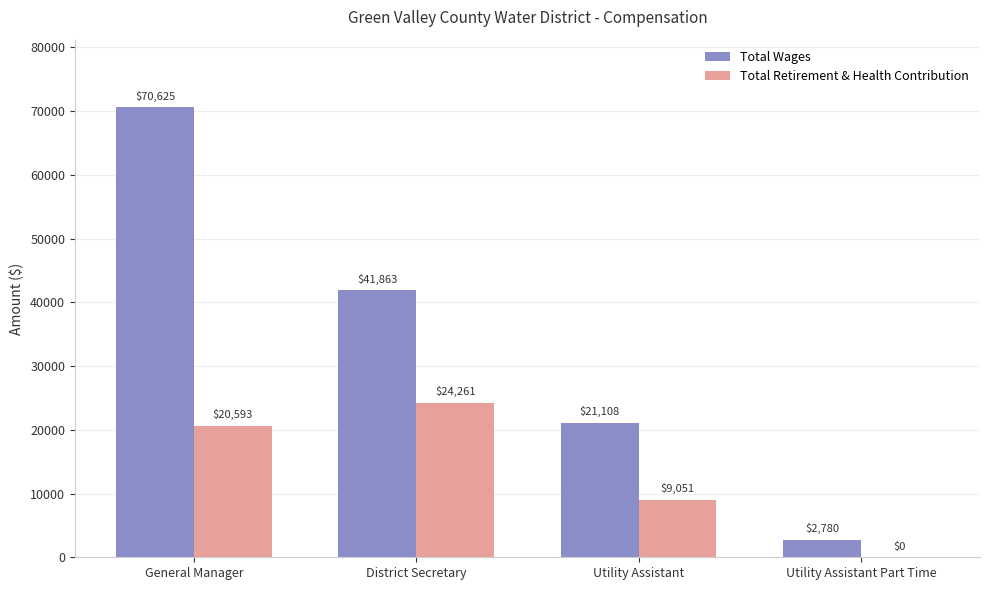

At which category is the sum across all series the highest?

General Manager